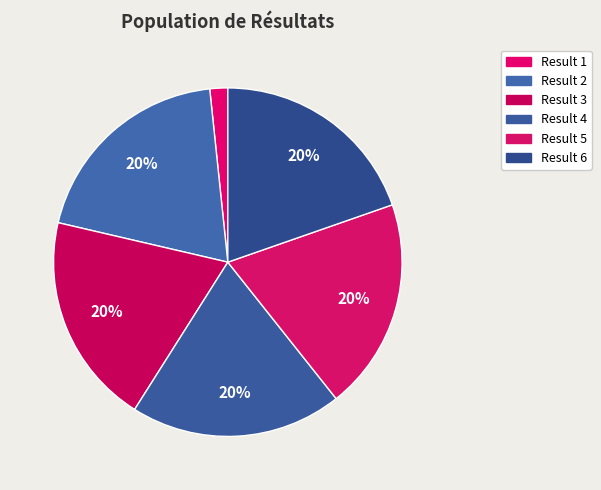

How many slices are in this pie chart?

6